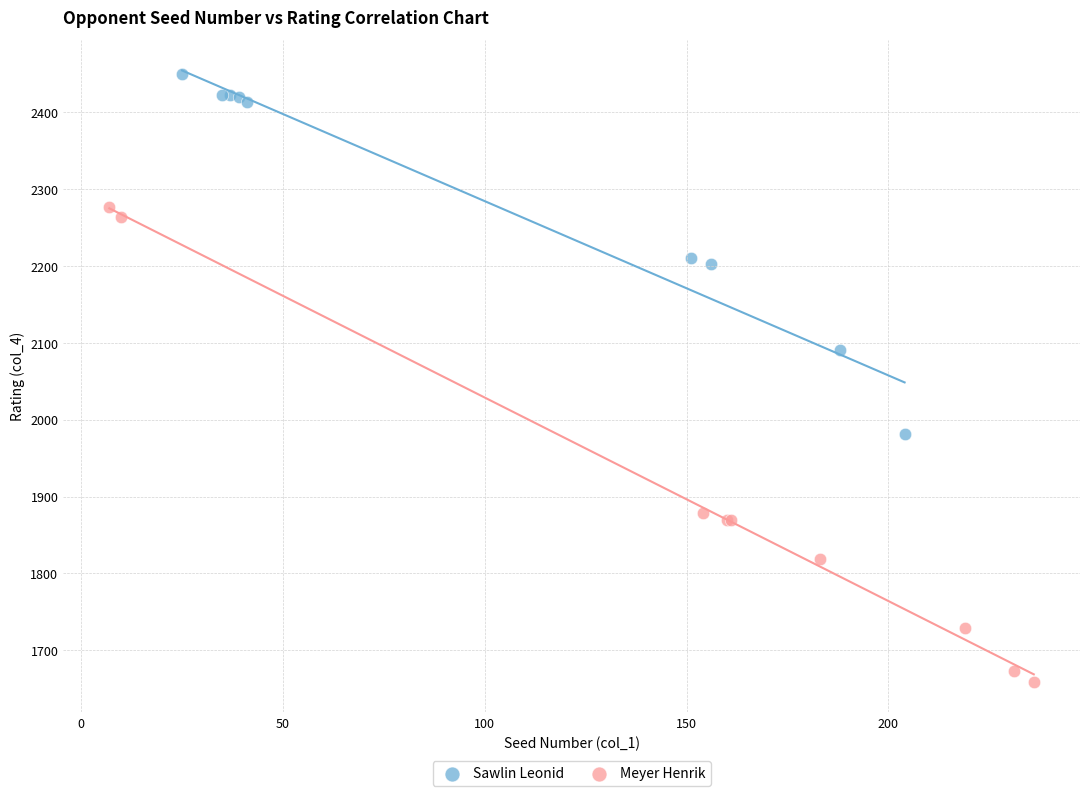

Which series reaches the minimum Y coordinate?

Meyer Henrik